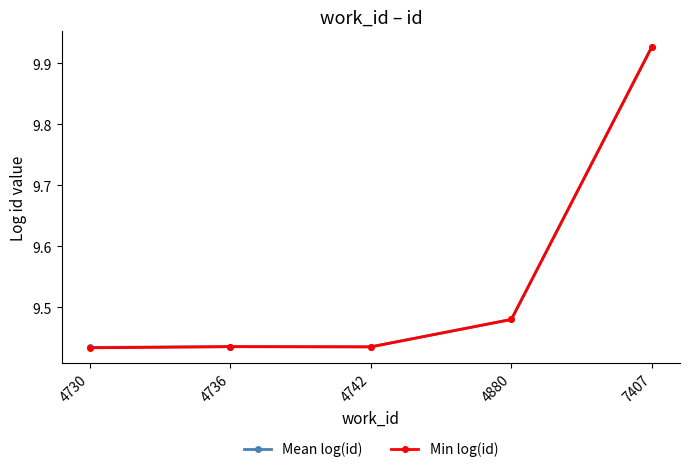

In Min log(id), how many points are lower than both neighbors (excluding endpoints)?

1